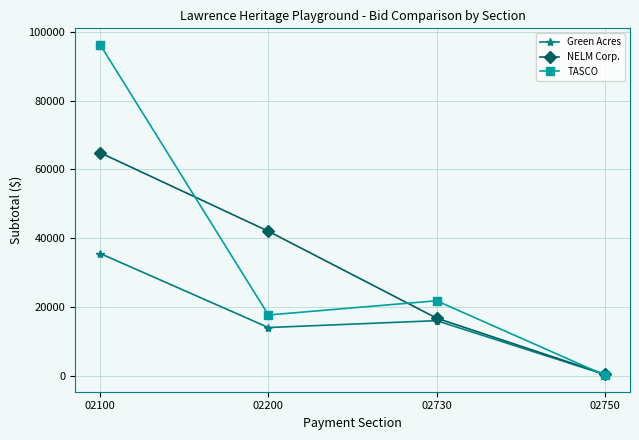

Reading right to left, transcribe all the data shown in this chart.

Green Acres: 427.5	16071.0	14067.5	35566.0
NELM Corp.: 540.0	16798.0	42039.0	64840.0
TASCO: 225.0	21850.0	17717.0	96188.5